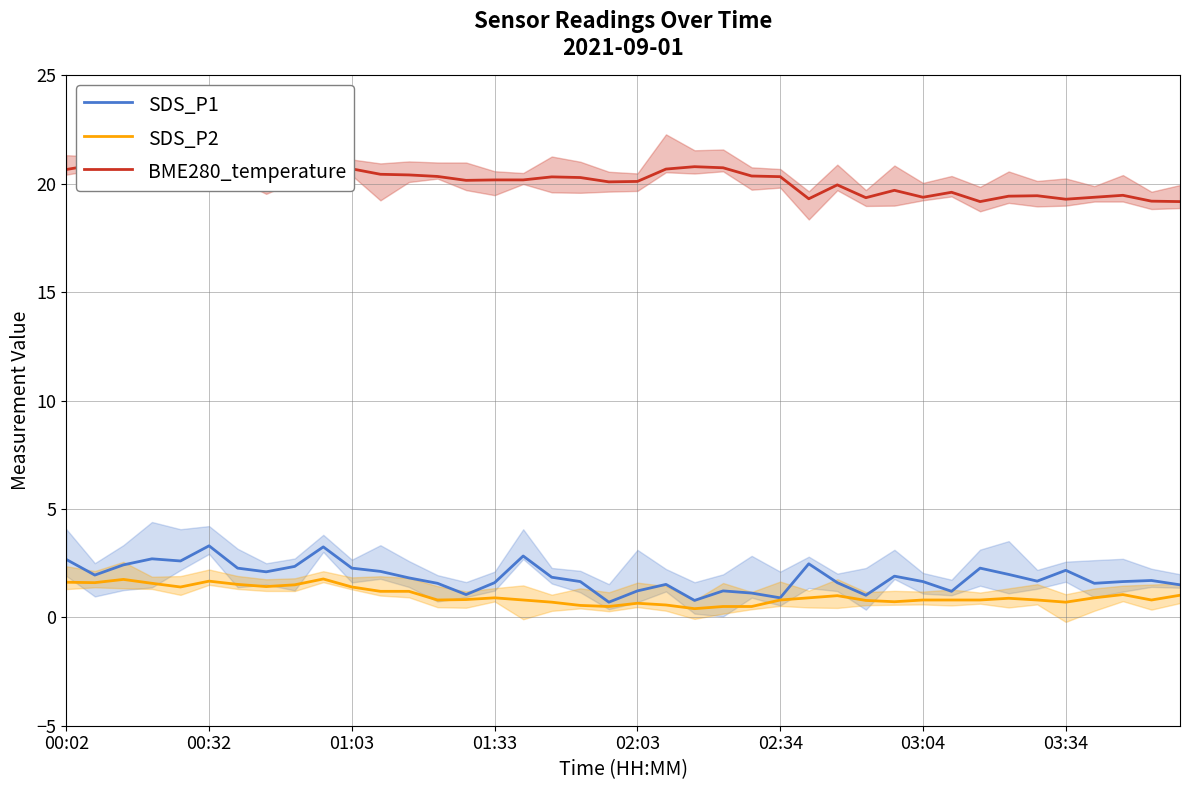

At 00:32, list the series in order from largest to smallest.

BME280_temperature, SDS_P1, SDS_P2